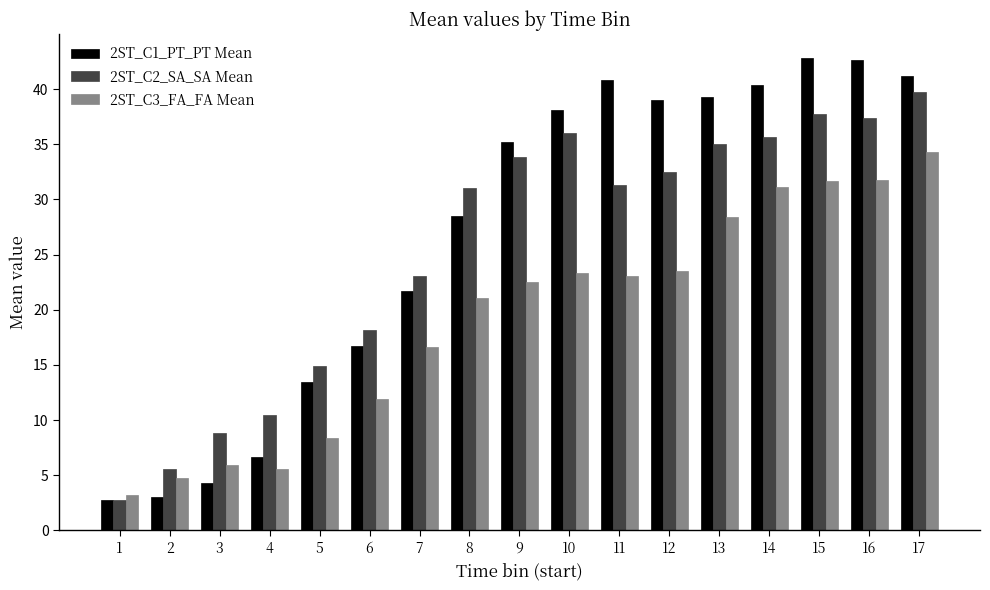

How many series are shown in this chart?

3